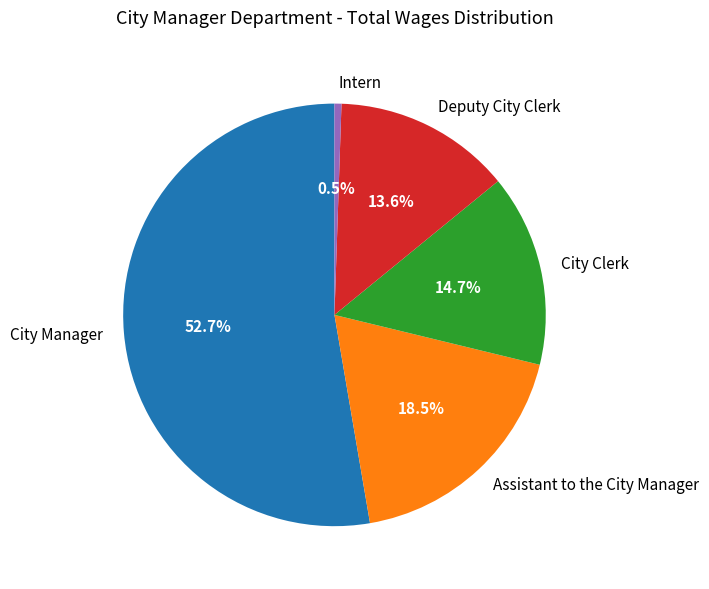

The Assistant to the City Manager slice represents 8% of the pie. True or false?

False